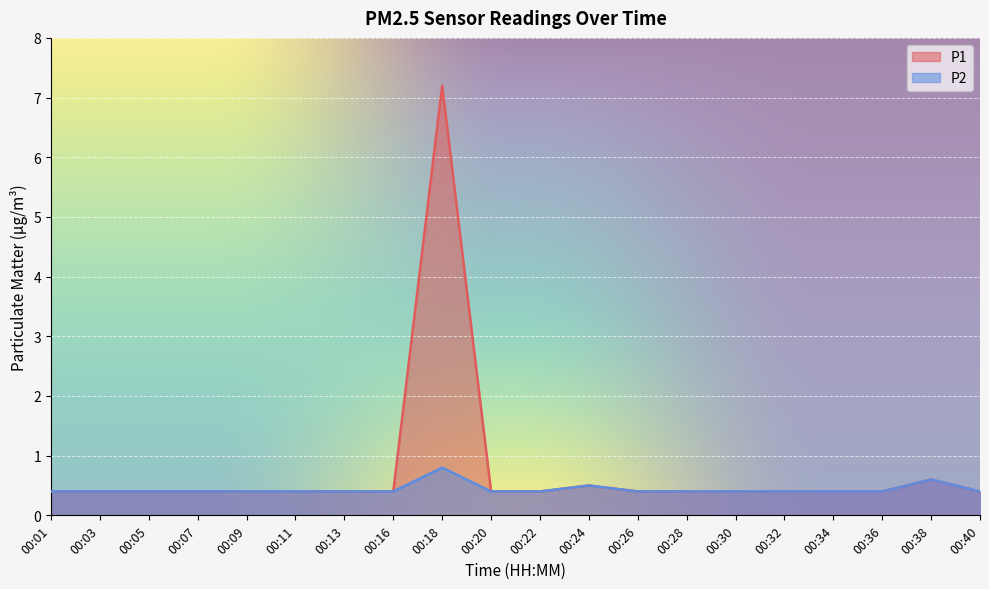

Rank the series by their maximum value, from highest to lowest.

P1, P2